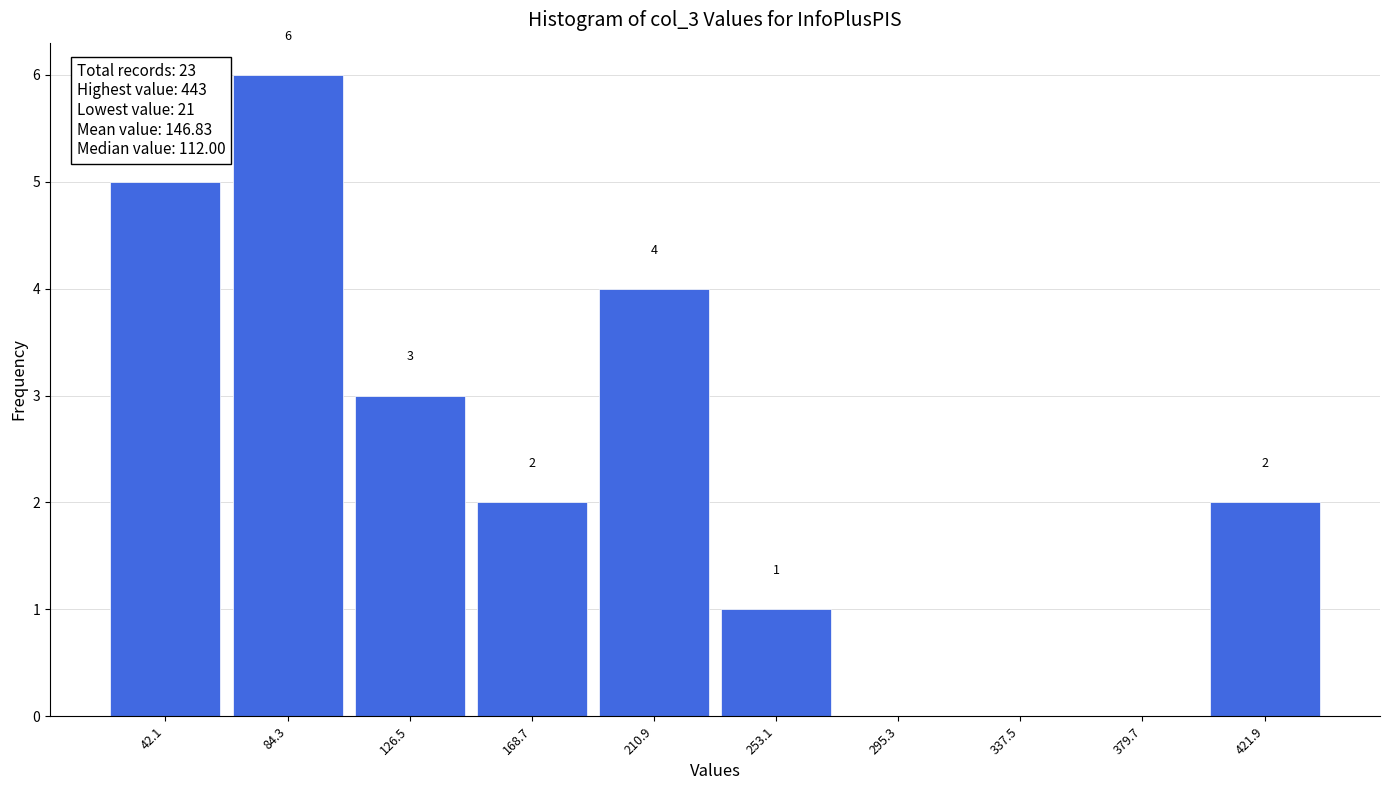

Which range on the x-axis has the tallest bar?

65 to 105